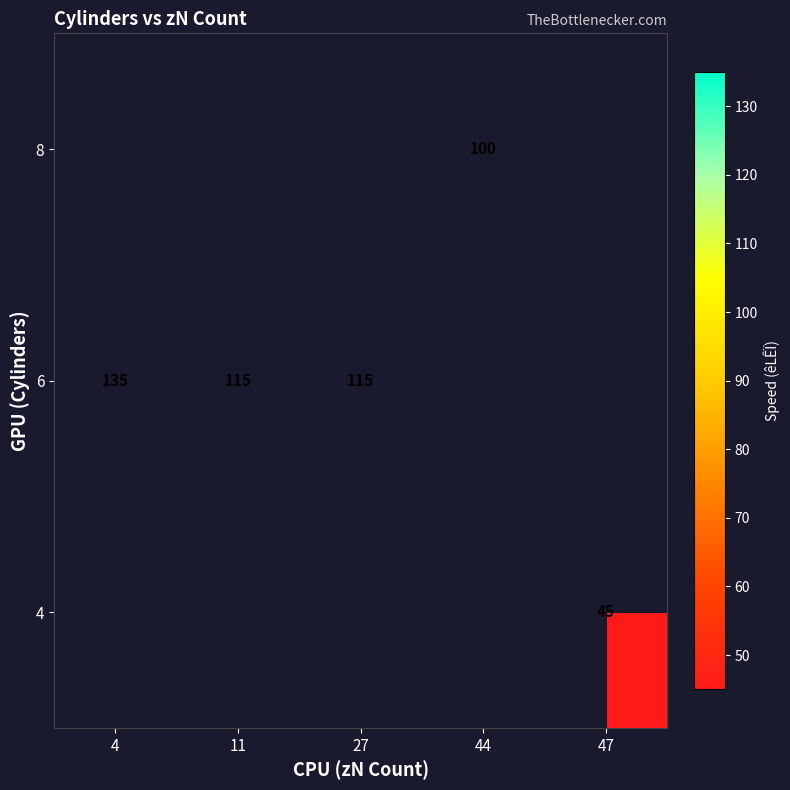

The 6 series shows 33.4 at 4. True or false?

False